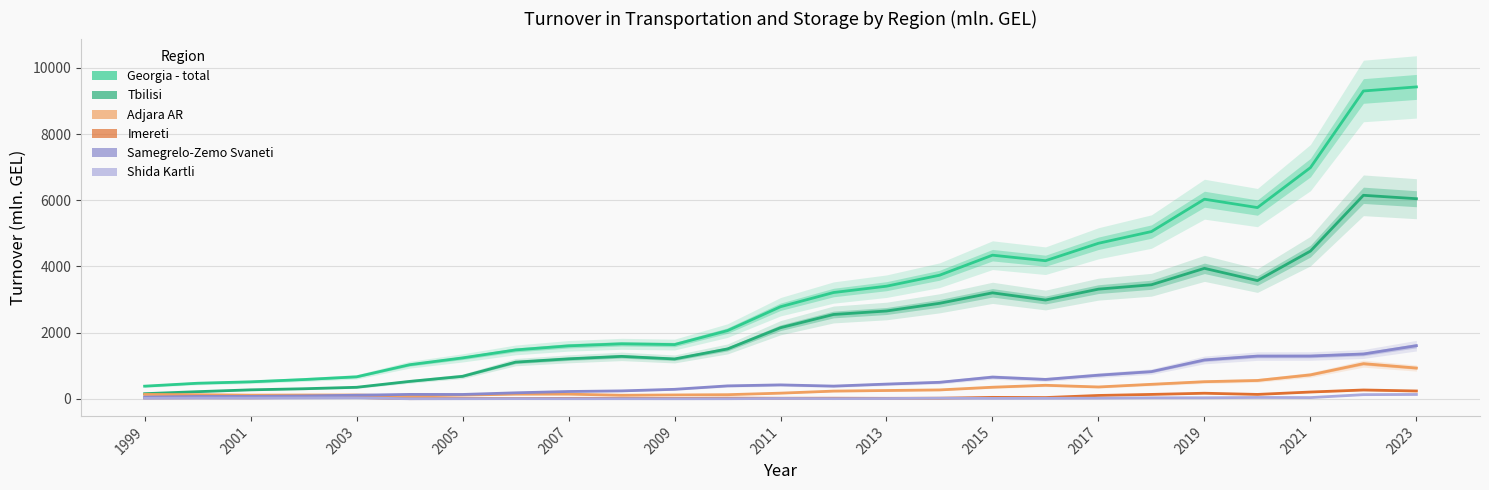

The Shida Kartli series shows 25.5 at 15. True or false?

False